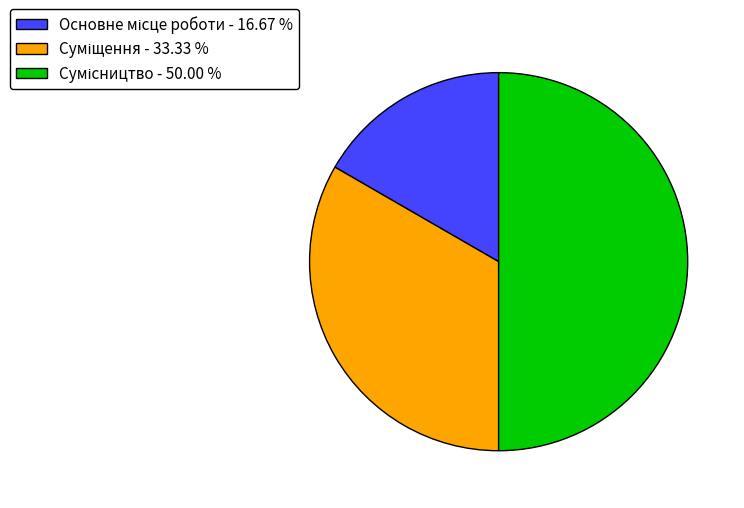

What is the largest slice in the pie chart?

Сумісництво